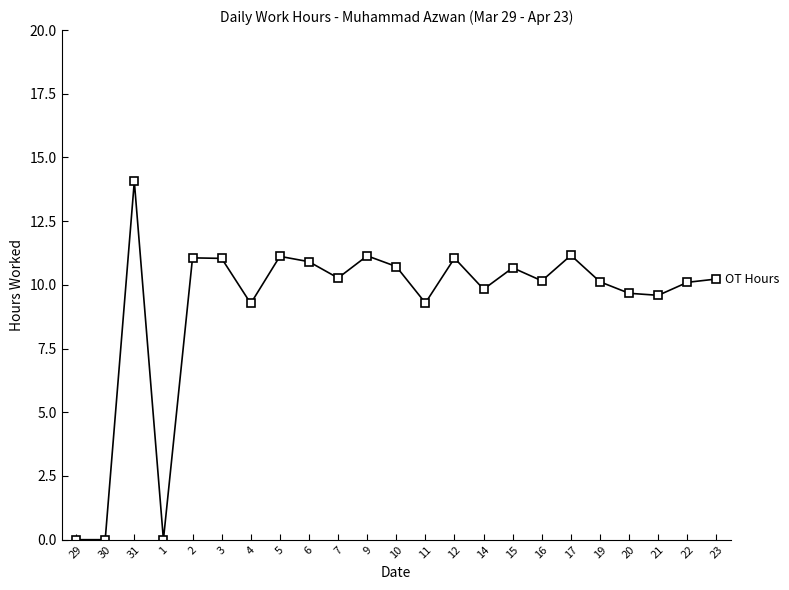

Count the number of values greater than 10.

15